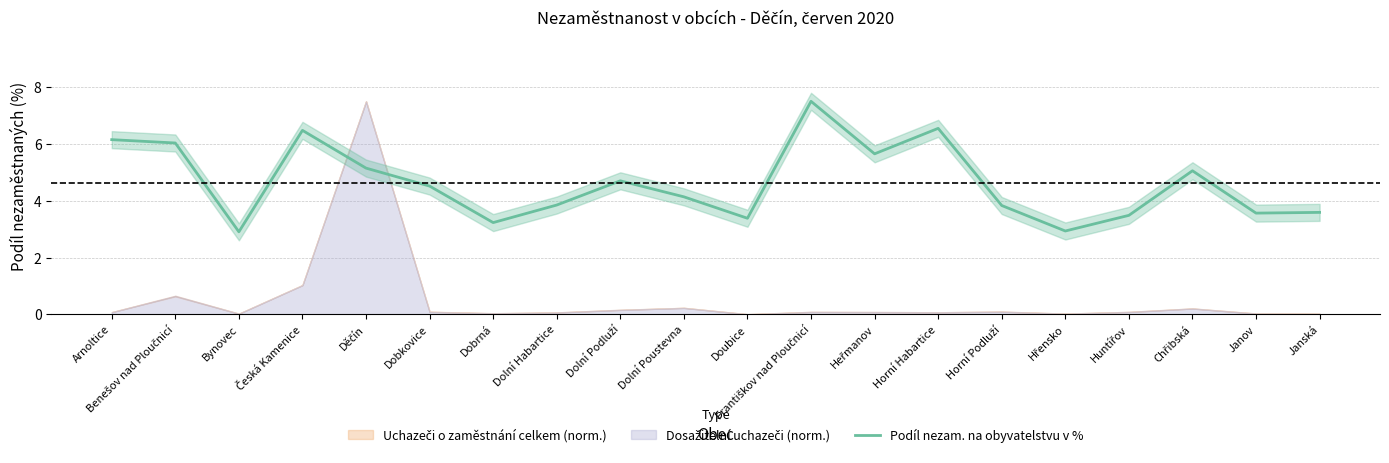

The chart shows a value of 6.4 at Dolní Podluží. True or false?

False